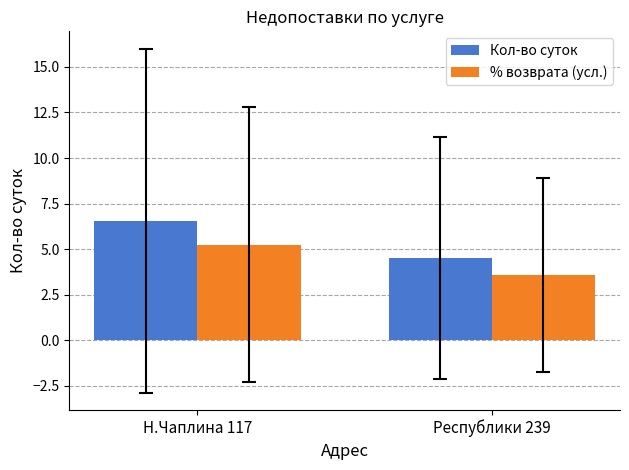

What is the difference between the Кол-во суток values at Н.Чаплина 117 and Республики 239?

2.1